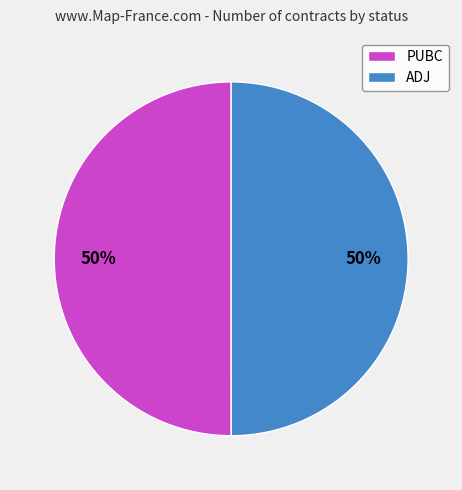

How many slices are in this pie chart?

2